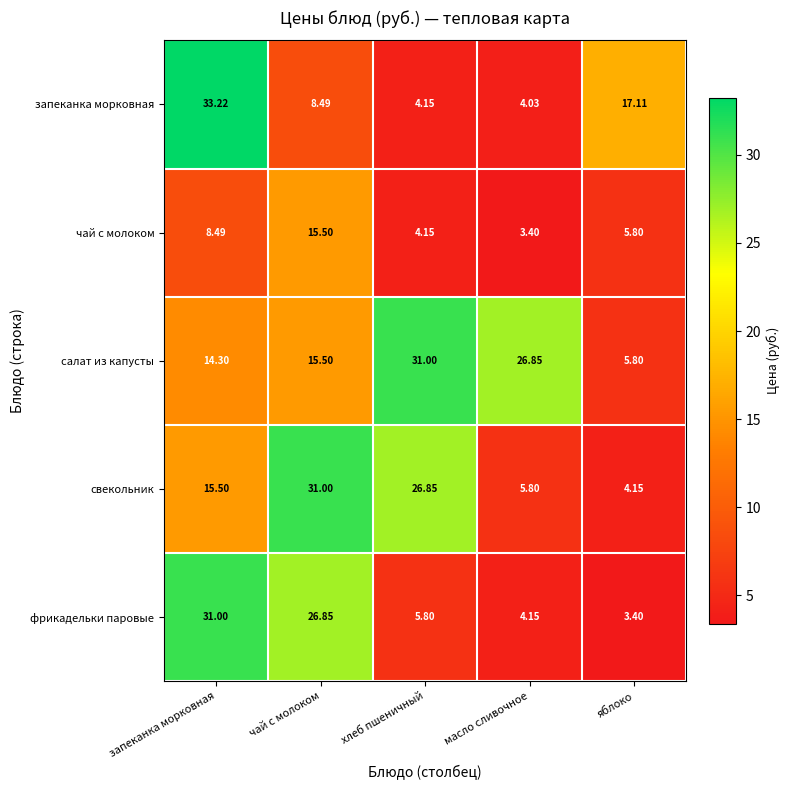

At which label does чай с молоком first exceed 5?

запеканка морковная